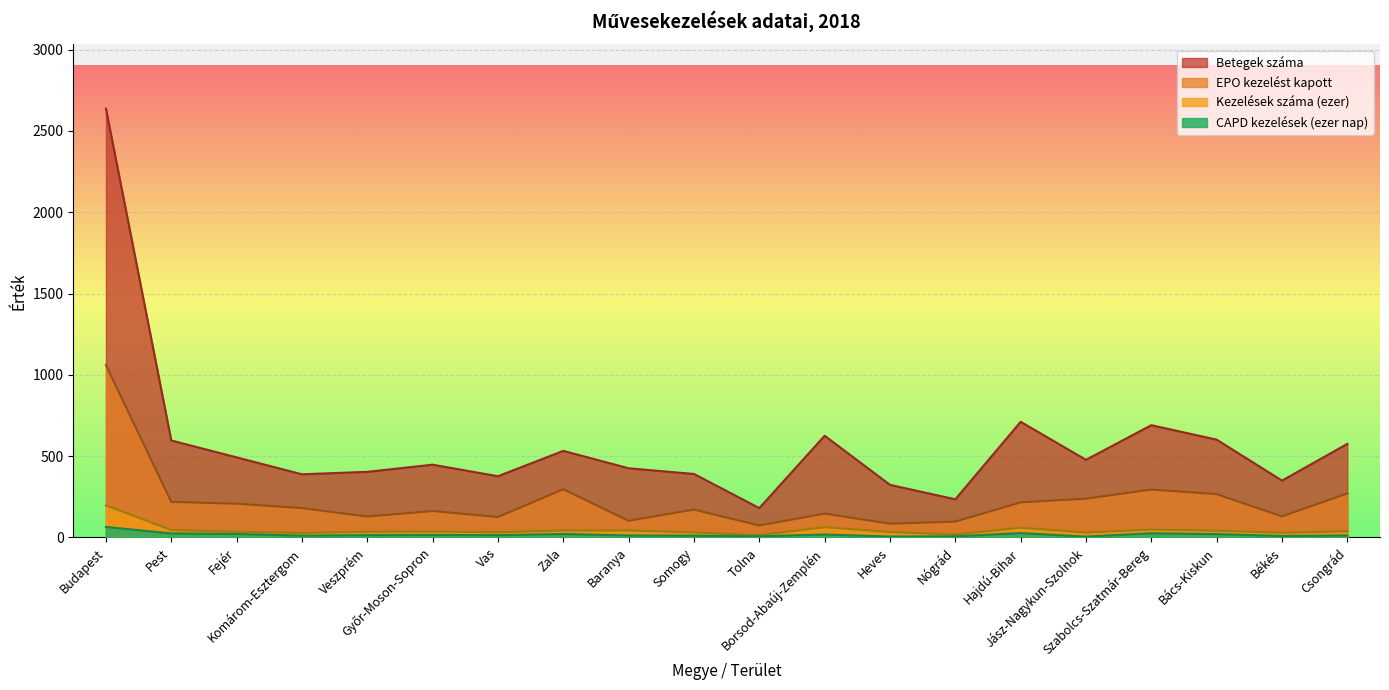

Read the Kezelések száma (ezer) value at Győr-Moson-Sopron.

35.7